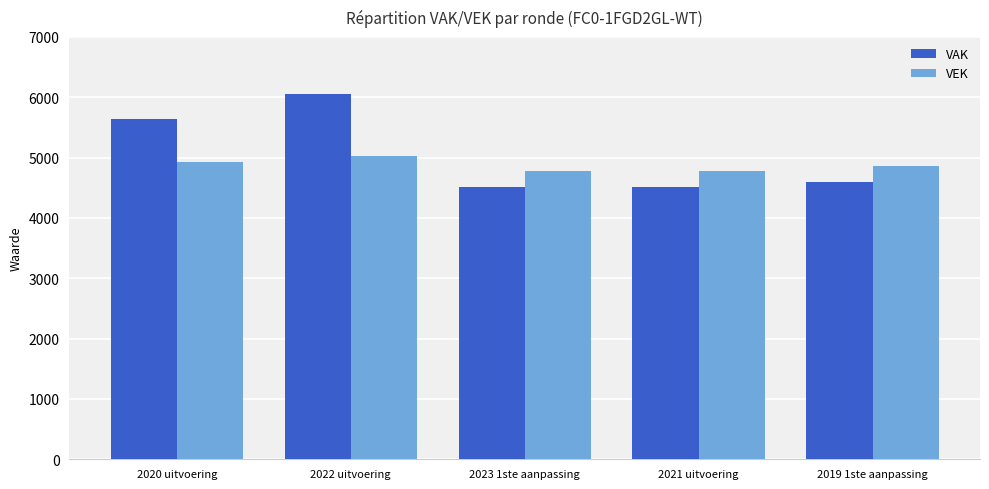

What is the greatest value displayed?

6049